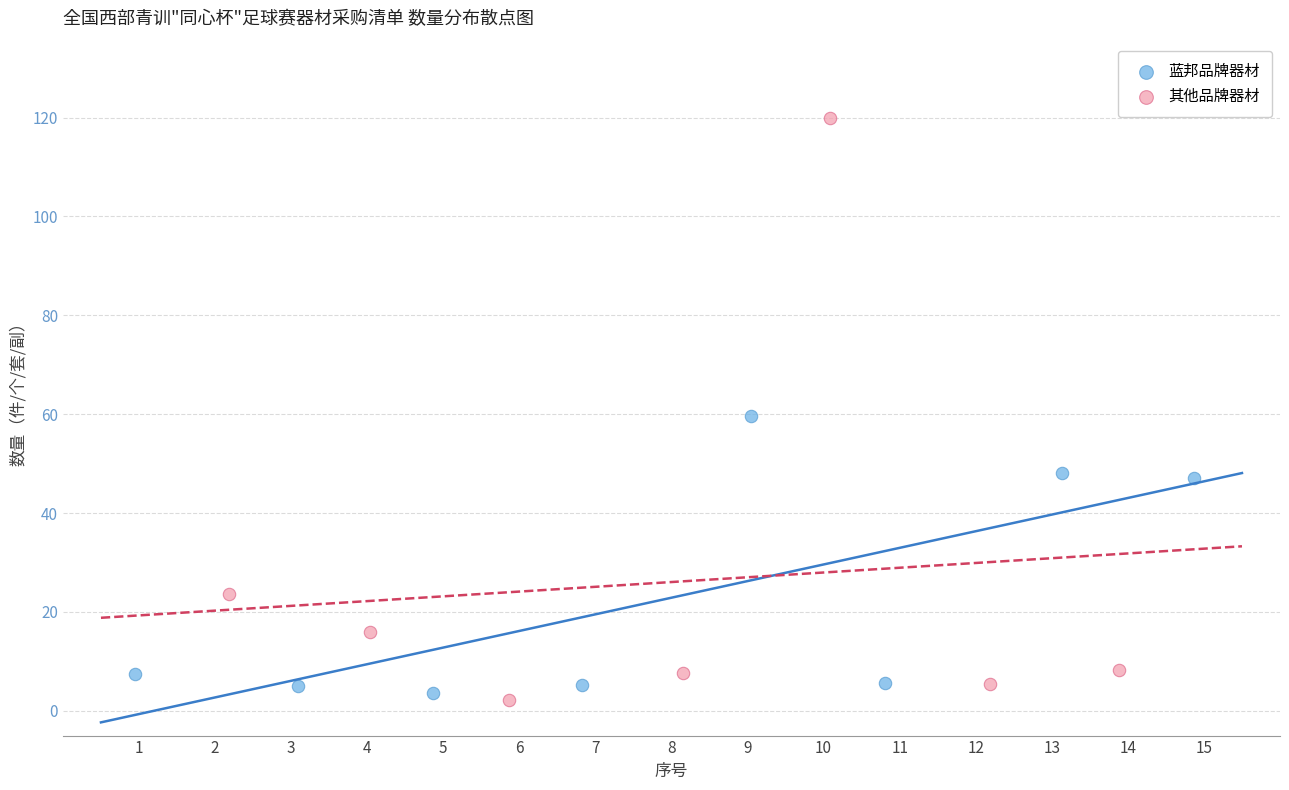

Which series has the widest spread of Y values?

其他品牌器材